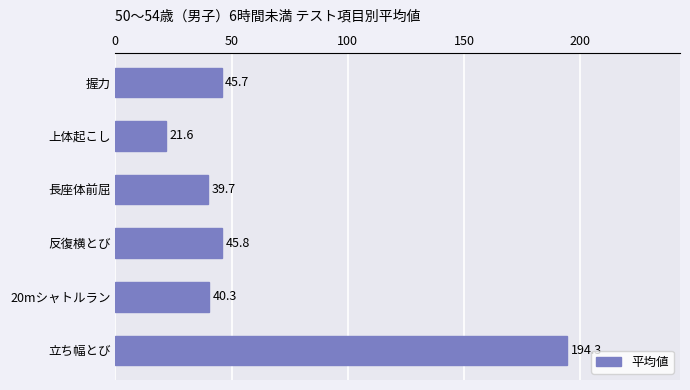

Count the number of data series in this chart.

1